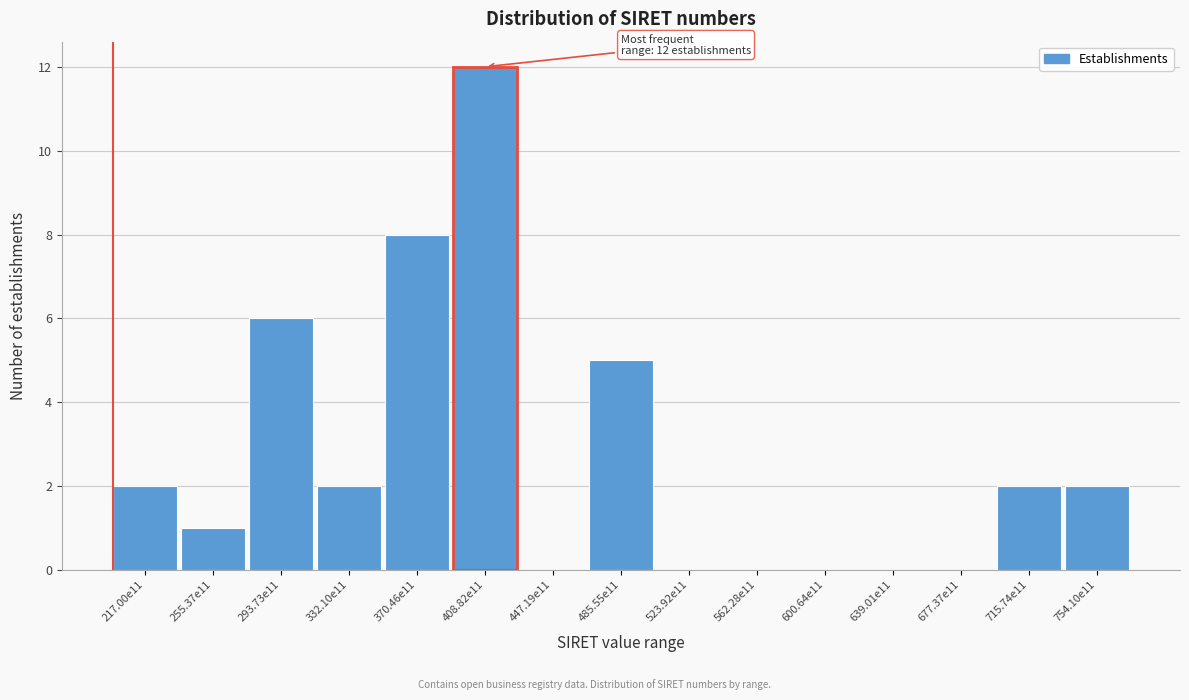

Reading right to left, transcribe all the data shown in this chart.

754.10e11=2	715.74e11=2	677.37e11=0	639.01e11=0	600.64e11=0	562.28e11=0	523.92e11=0	485.55e11=5	447.19e11=0	408.82e11=12	370.46e11=8	332.10e11=2	293.73e11=6	255.37e11=1	217.00e11=2